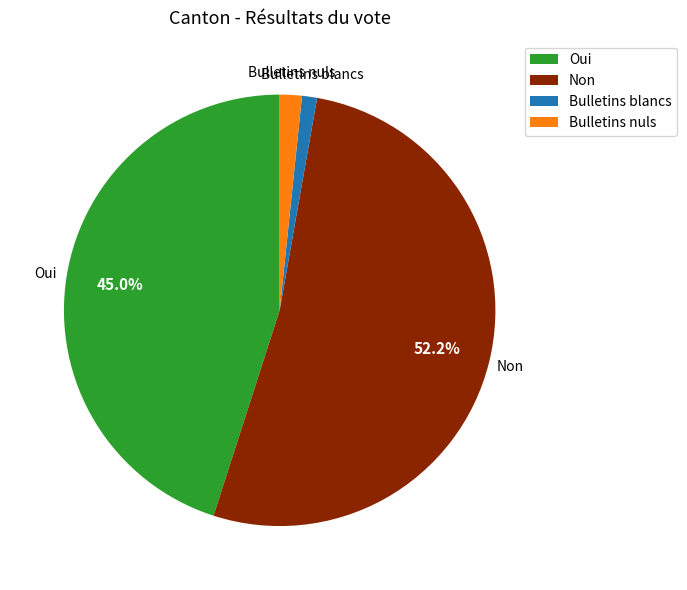

Does Non represent more than half of the total?

Yes